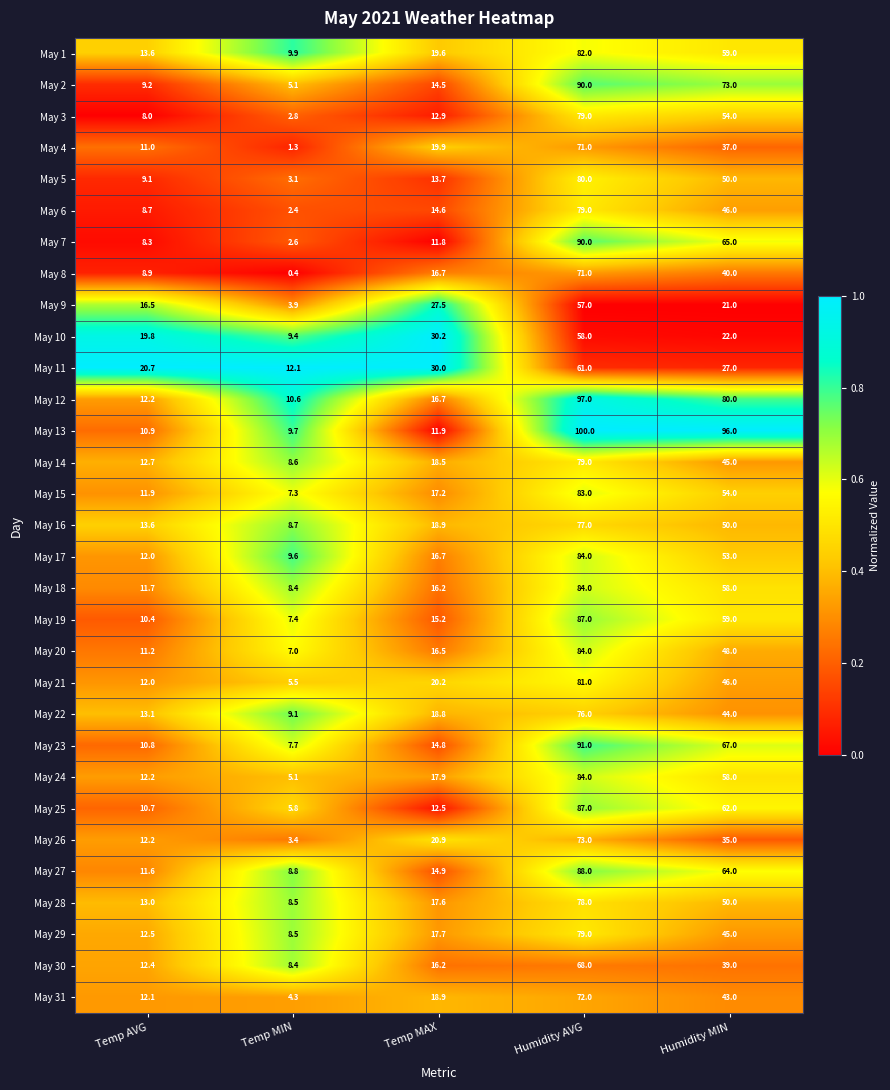

Which series has the widest spread of values?

May 13